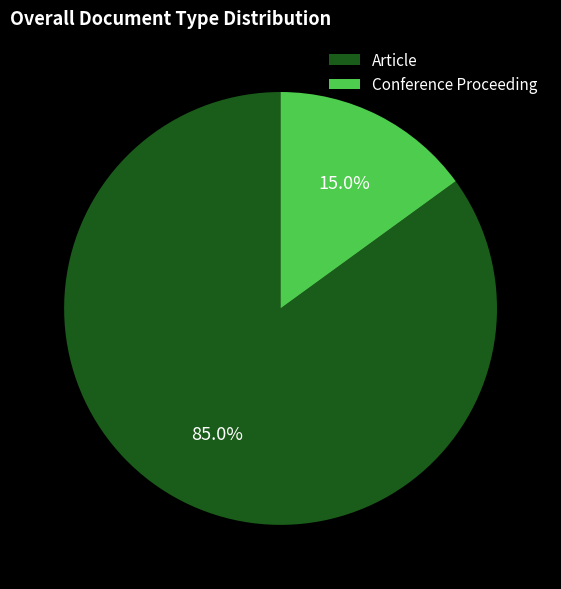

Rank the categories by value from highest to lowest.

Article, Conference Proceeding